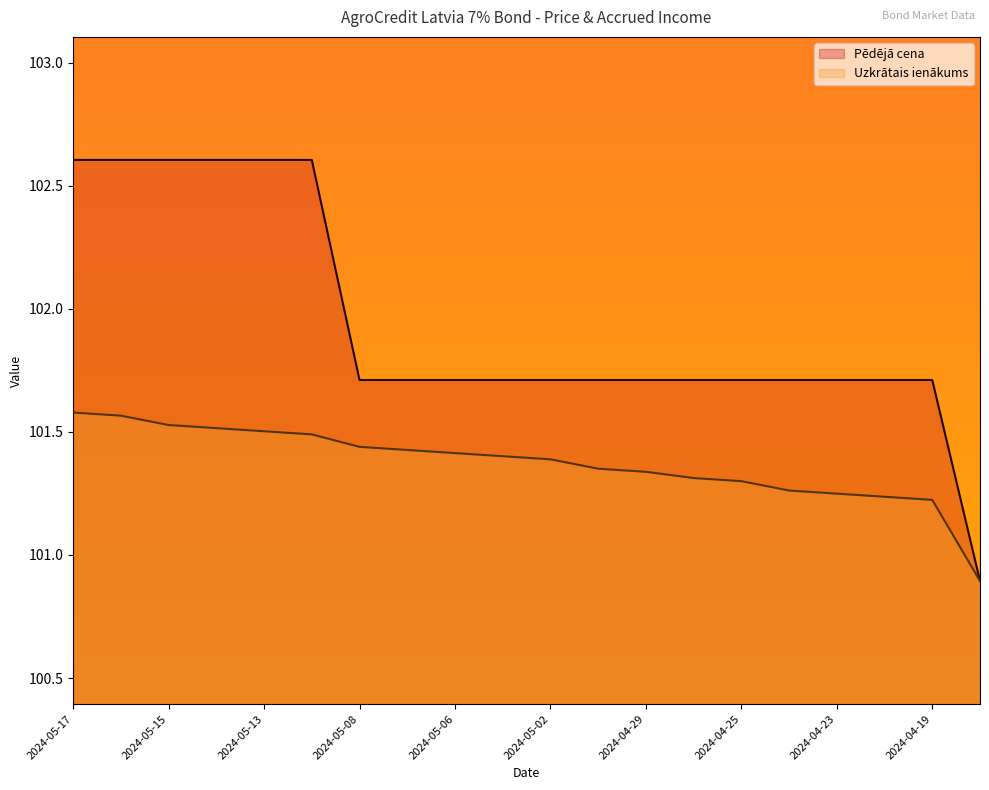

List the series in order of their peak value, lowest first.

Uzkrātais ienākums, Pēdējā cena